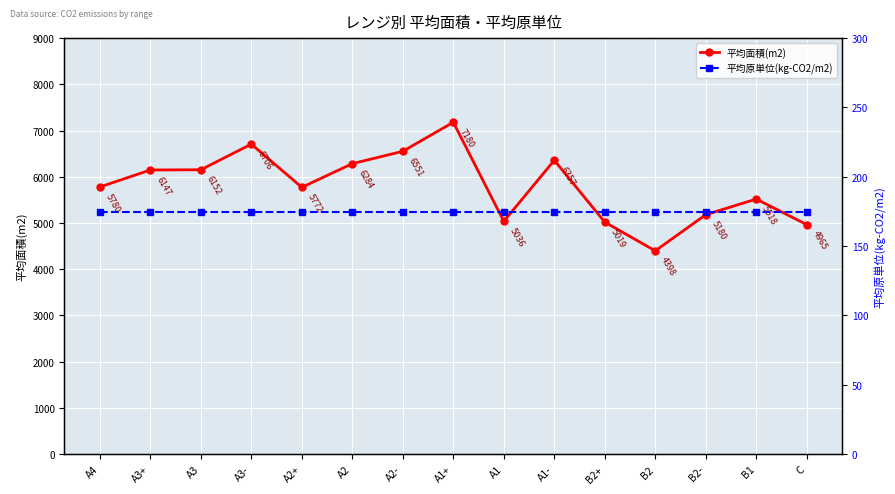

Reading left to right, what are all the values shown in this chart?

平均面積(m2): 5780.0	6147.0	6152.0	6706.0	5772.0	6284.0	6551.0	7180.0	5036.0	6357.0	5019.0	4398.0	5180.0	5518.0	4965.0
平均原単位(kg-CO2/m2): 174.8	174.8	174.8	174.8	174.8	174.8	174.8	174.8	174.8	174.8	174.8	174.8	174.8	174.8	174.8